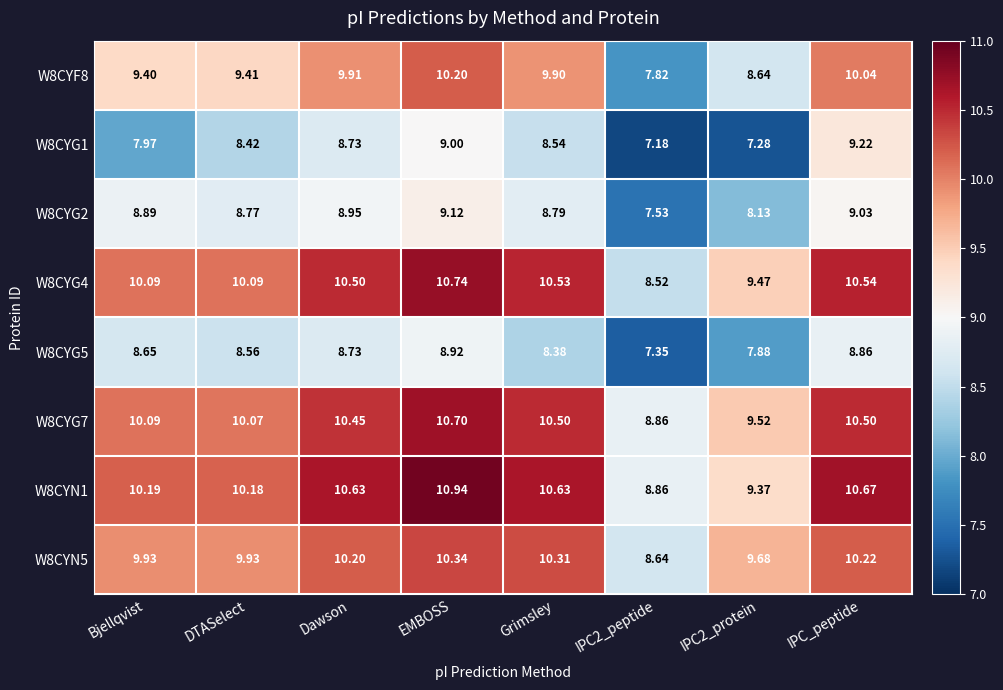

Where does the W8CYG7 series first go above 10?

Bjellqvist